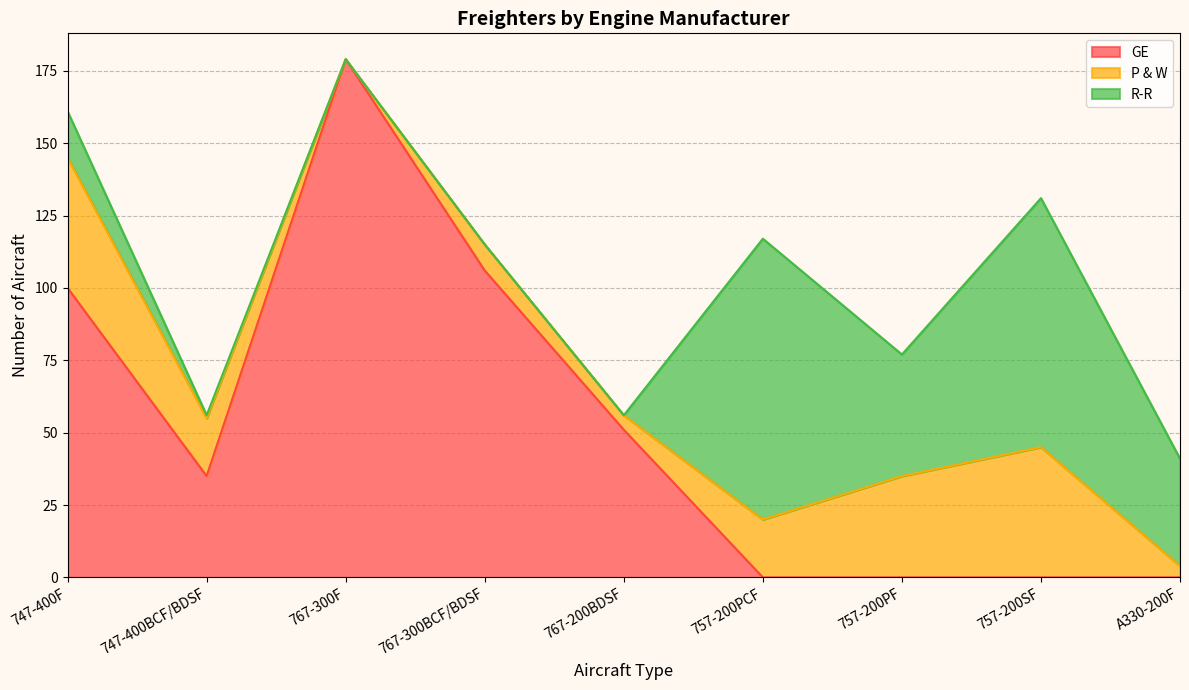

How many categories are shown in the chart?

9